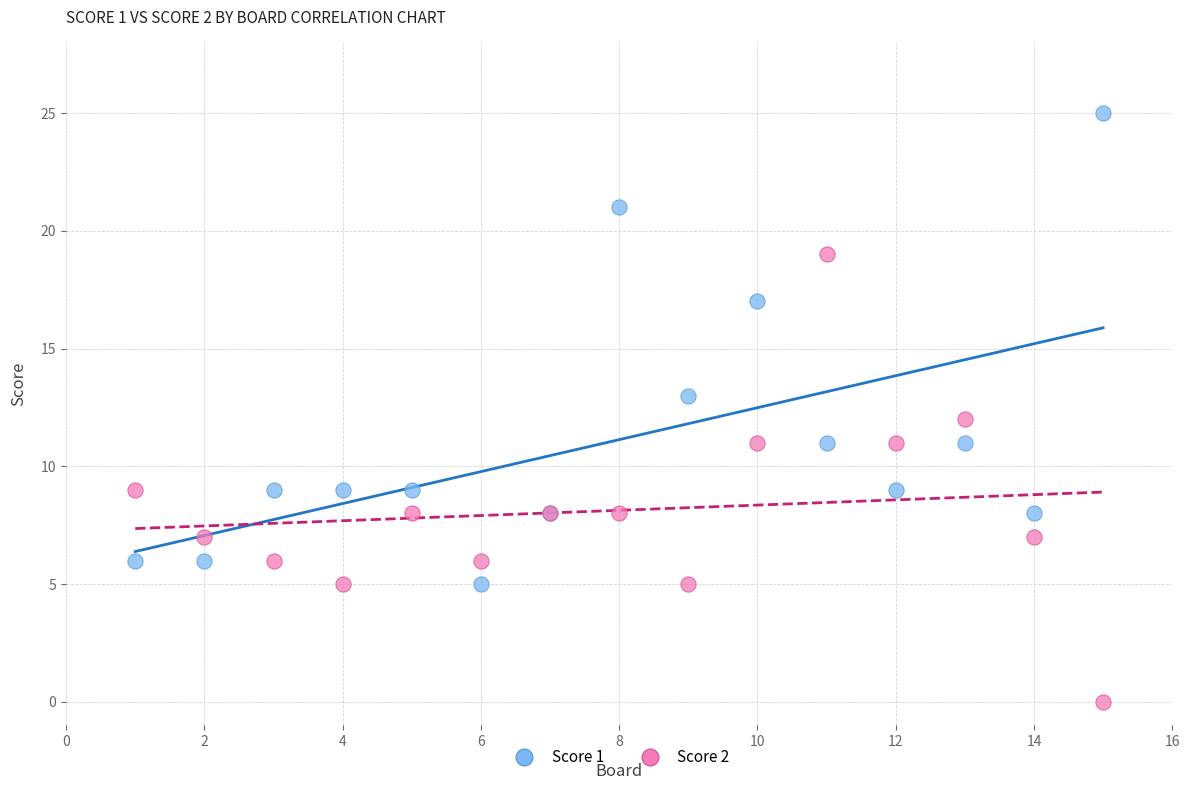

Which series reaches the minimum Y coordinate?

Score 2